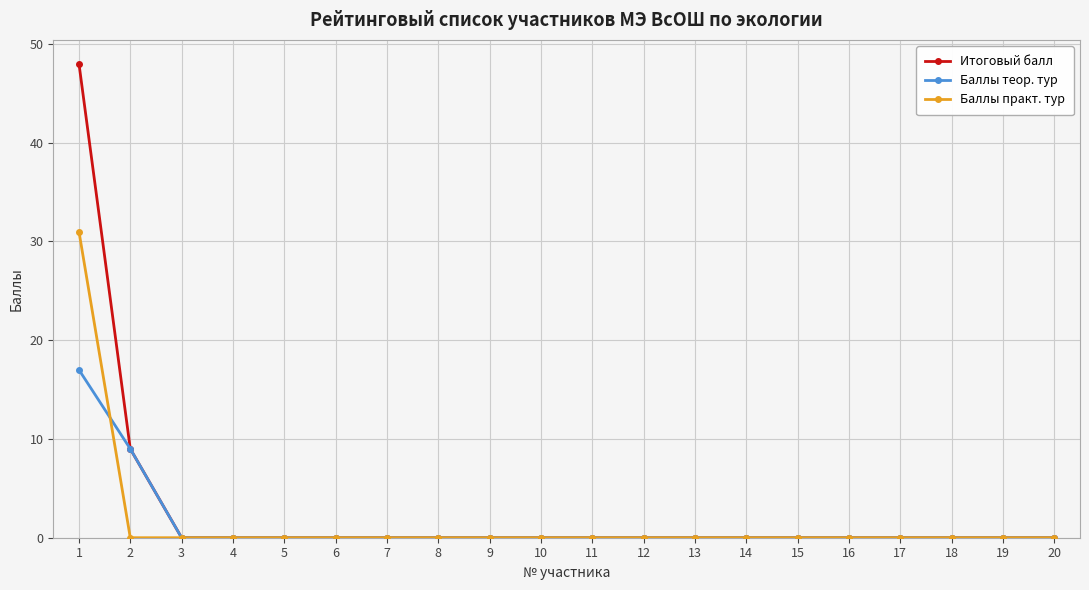

Reading left to right, what are all the values shown in this chart?

Итоговый балл: 48	9	0	0	0	0	0	0	0	0	0	0	0	0	0	0	0	0	0	0
Баллы теор. тур: 17	9	0	0	0	0	0	0	0	0	0	0	0	0	0	0	0	0	0	0
Баллы практ. тур: 31	0	0	0	0	0	0	0	0	0	0	0	0	0	0	0	0	0	0	0